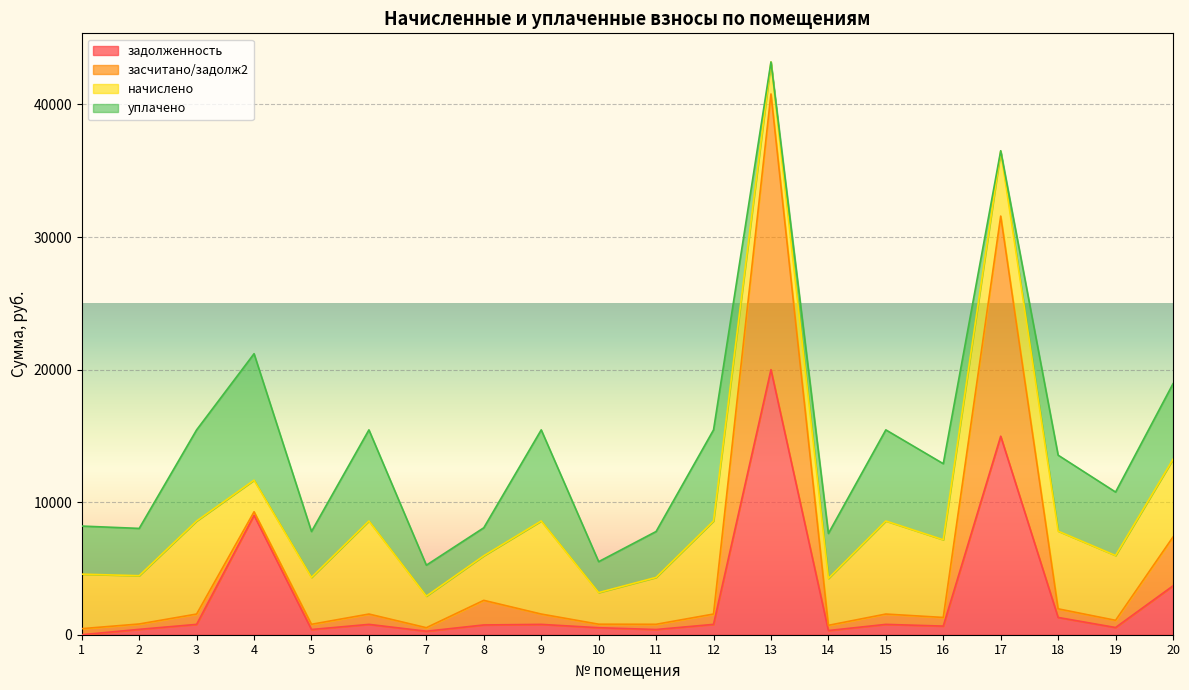

At which category is the sum across all series the highest?

13